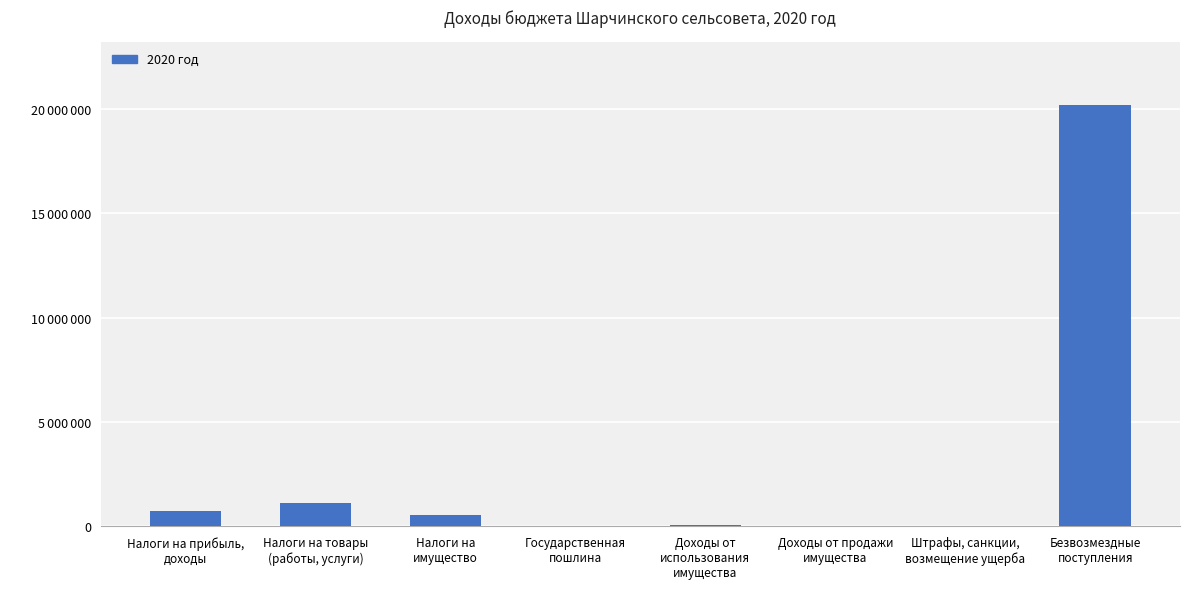

How many data points are above 528000?

3